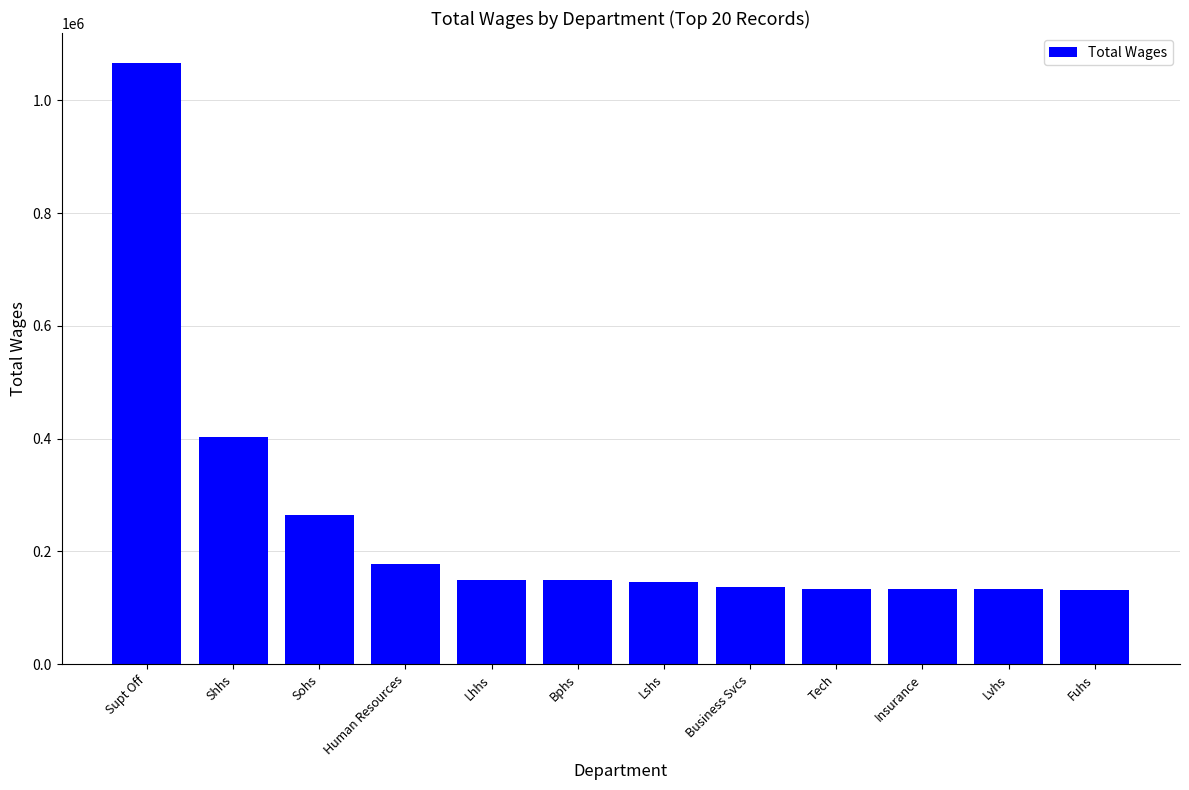

What is the ratio of the value at Supt Off to the value at Human Resources?

6.0